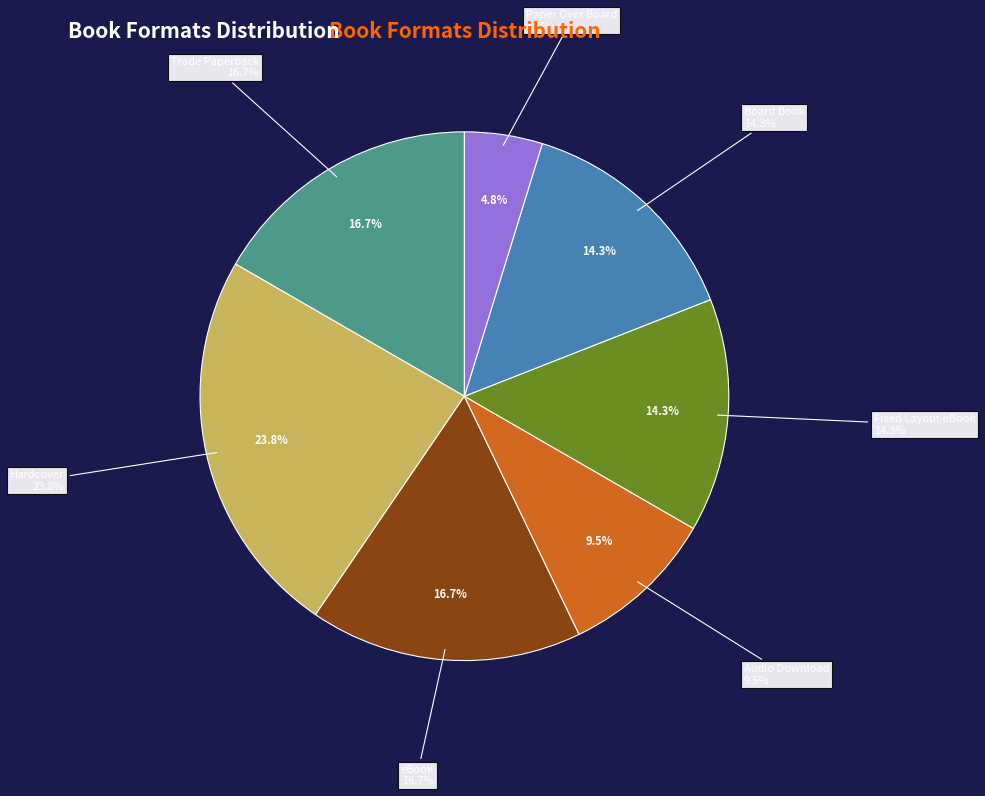

Does Audio Download account for over 50% of the chart?

No